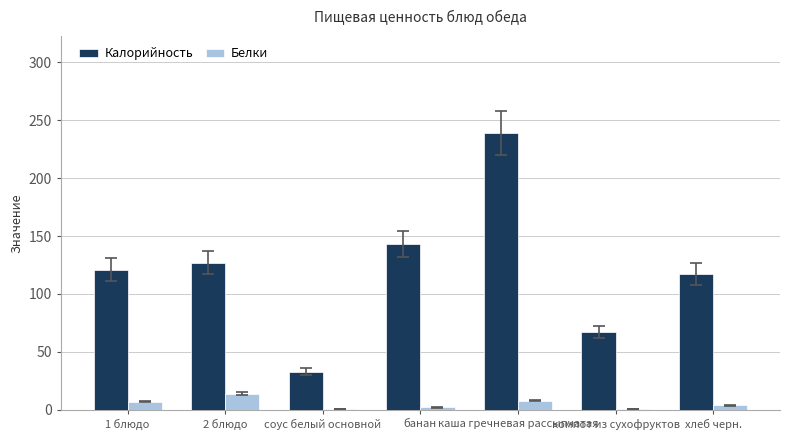

How many series are shown in this chart?

2